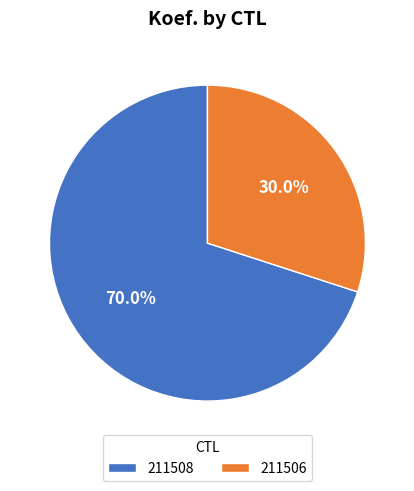

Count the number of slices in the pie.

2